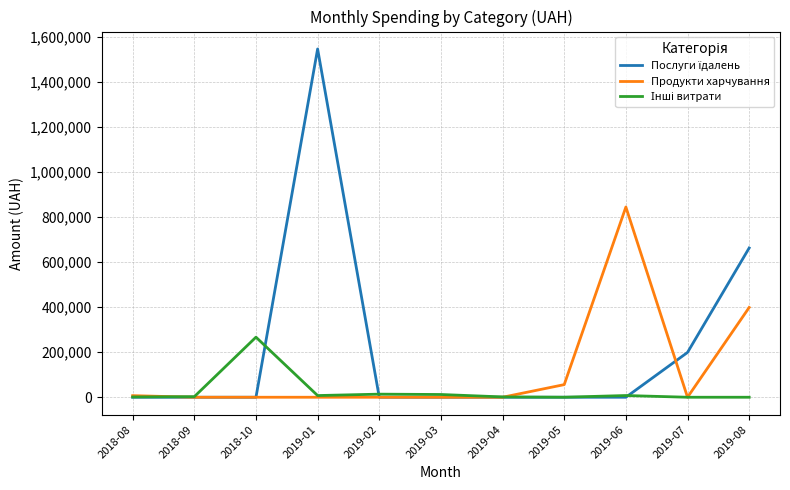

At which label does Продукти харчування reach its peak?

2019-06